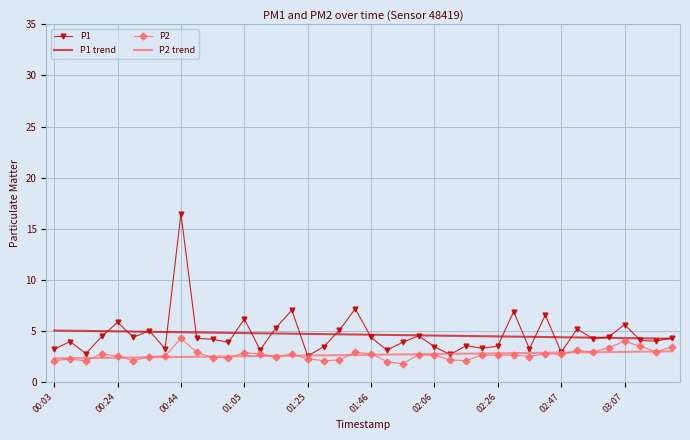

Rank the series by their maximum value, from lowest to highest.

P2 trend, P2, P1 trend, P1